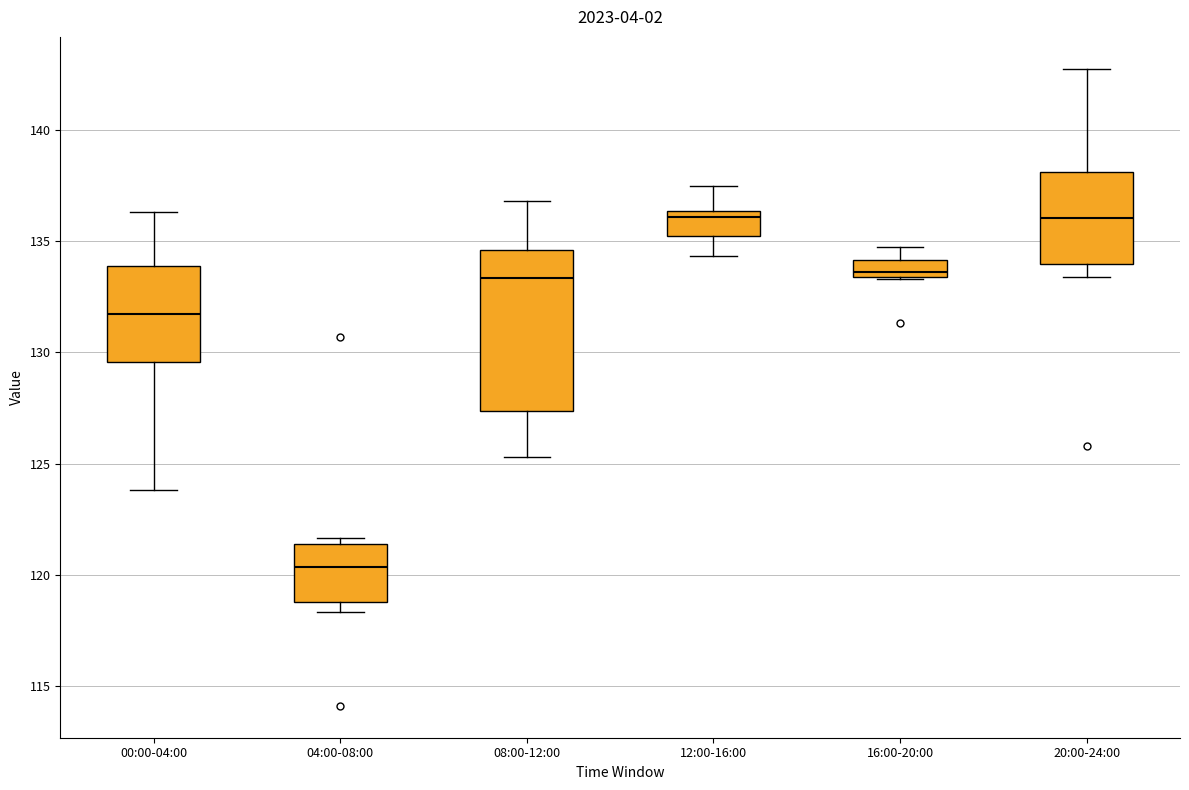

Comparing the boxes themselves (not the whiskers), which one is the tallest?

08:00-12:00